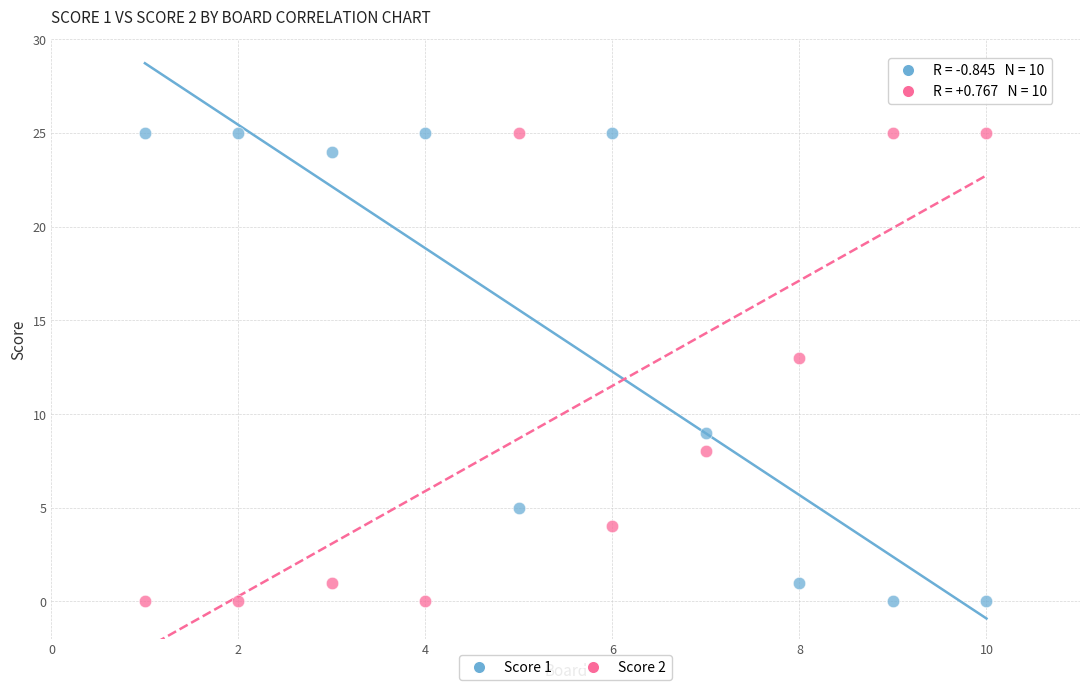

What is the X range (max minus min) for the scatter plot?

9